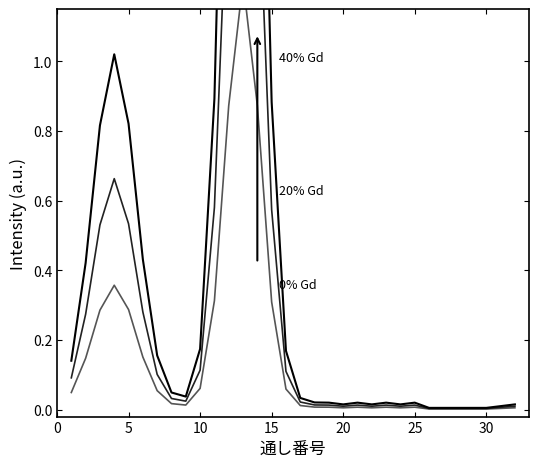

True or false: 20% Gd and 40% Gd cross at least once.

False